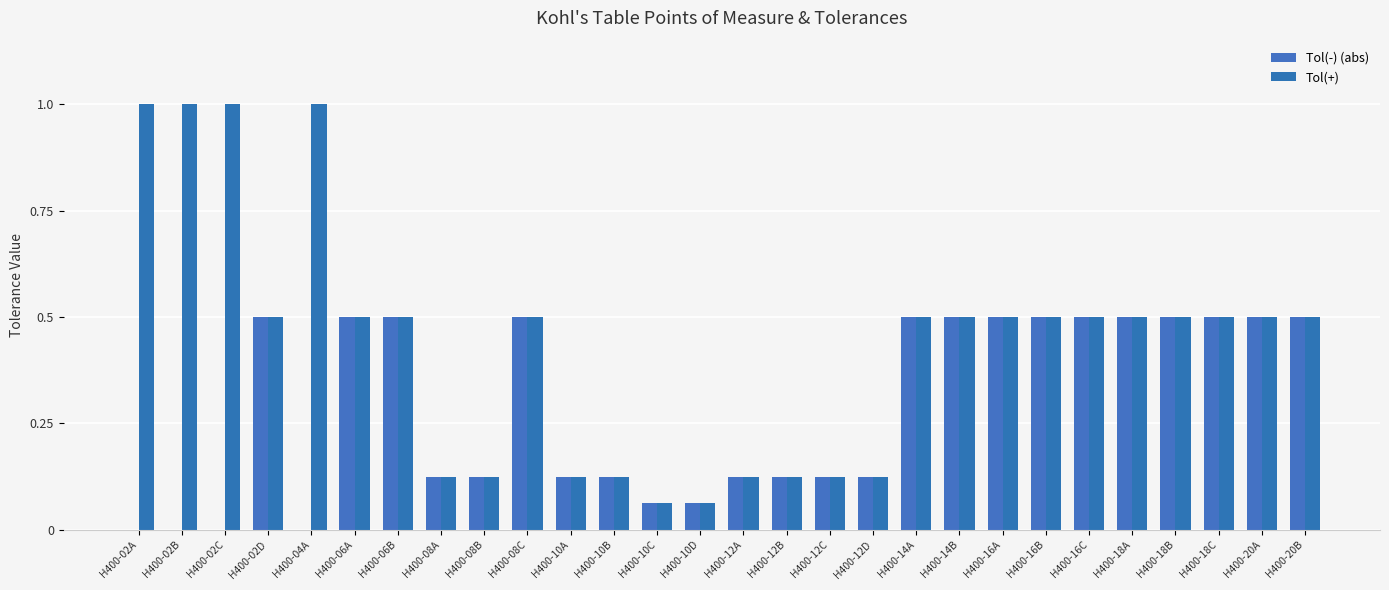

At which label does Tol(-) (abs) reach its minimum?

H400-02A